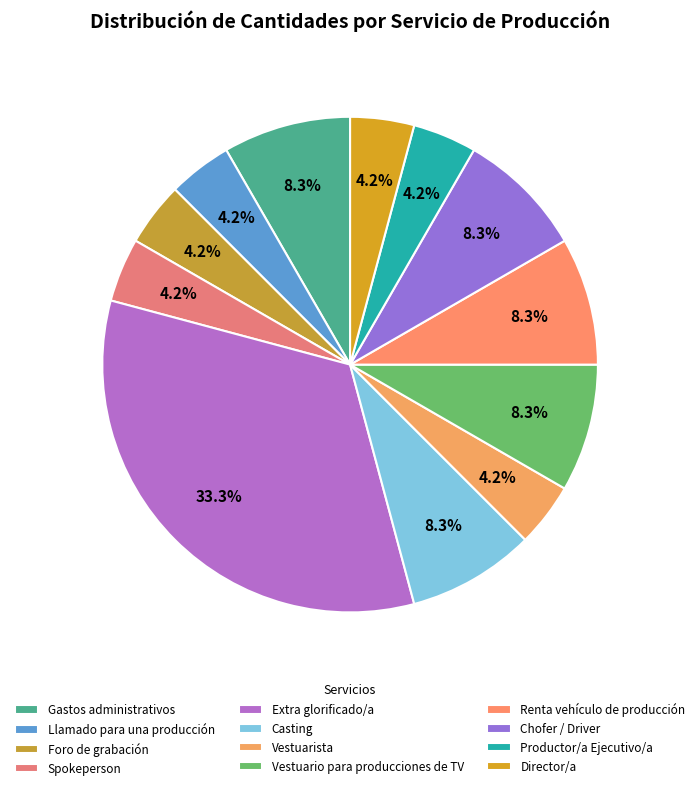

To the nearest percent, what is the difference between the largest and smallest slice percentages?

29%